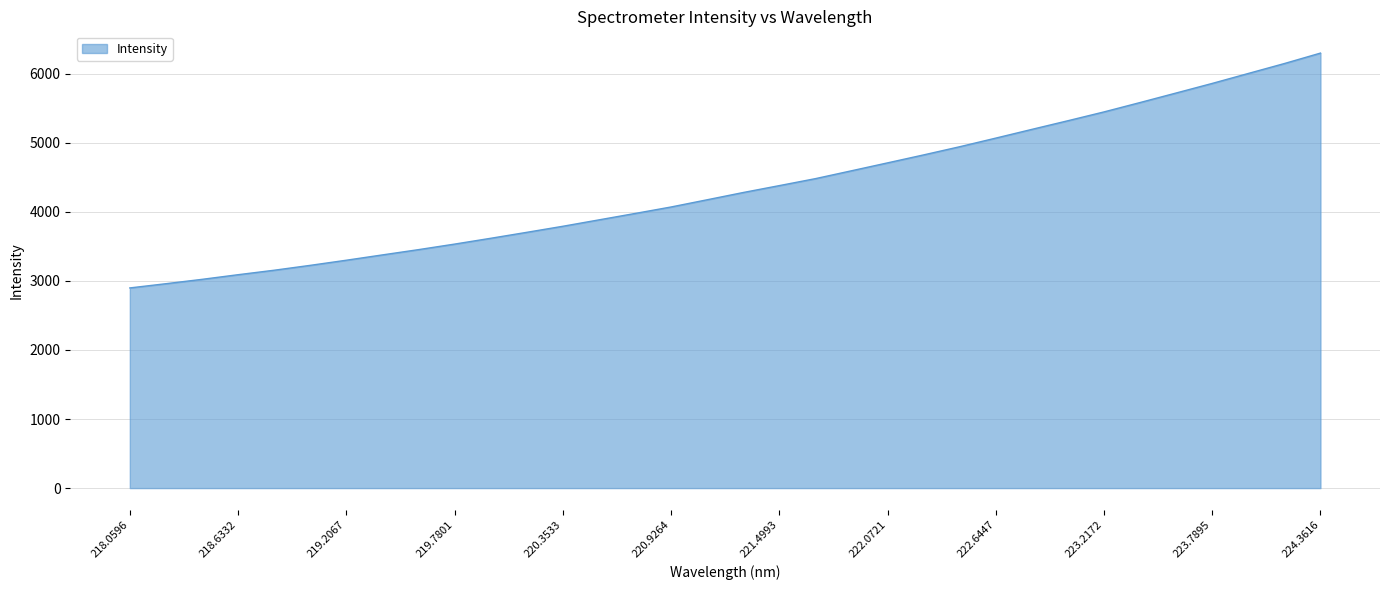

What is the difference between the maximum and minimum values?

3400.4